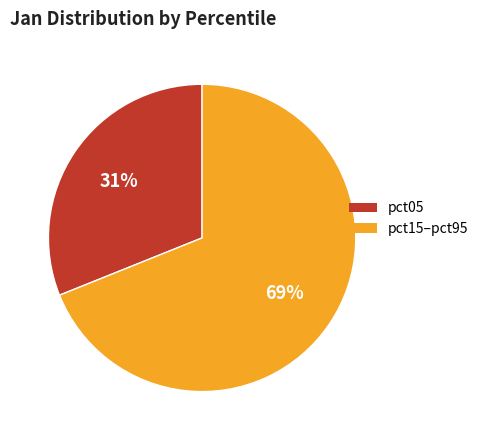

How many segments does this pie chart have?

2